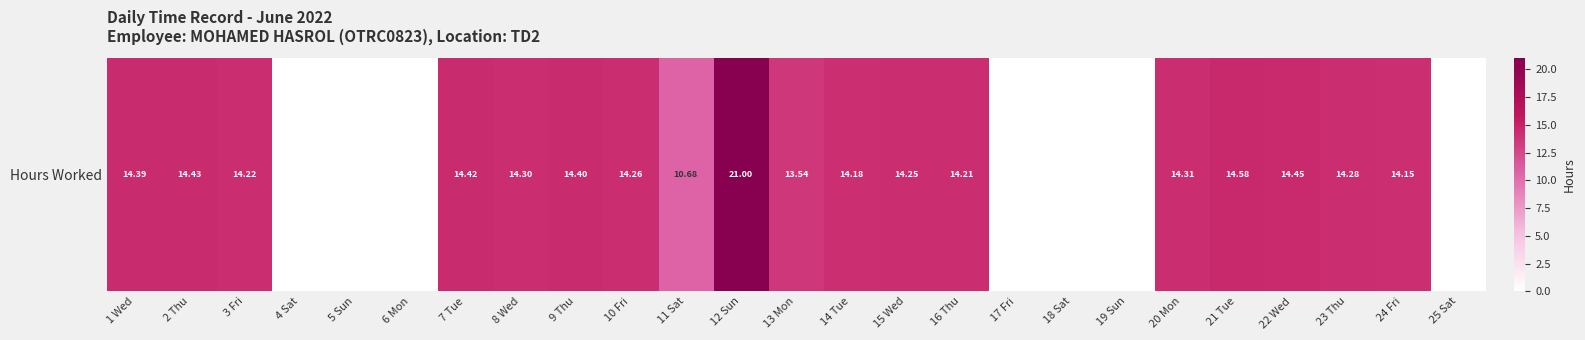

What is the maximum value shown in the chart?

21.0